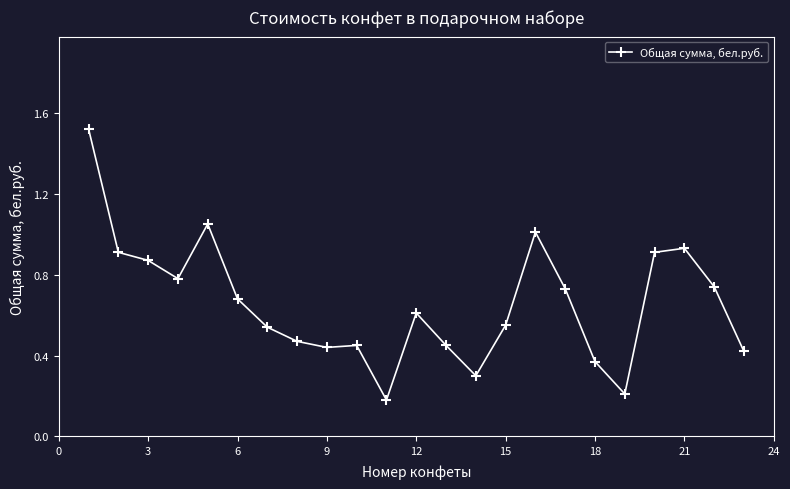

True or false: the data has more than 2 interior local peaks.

True